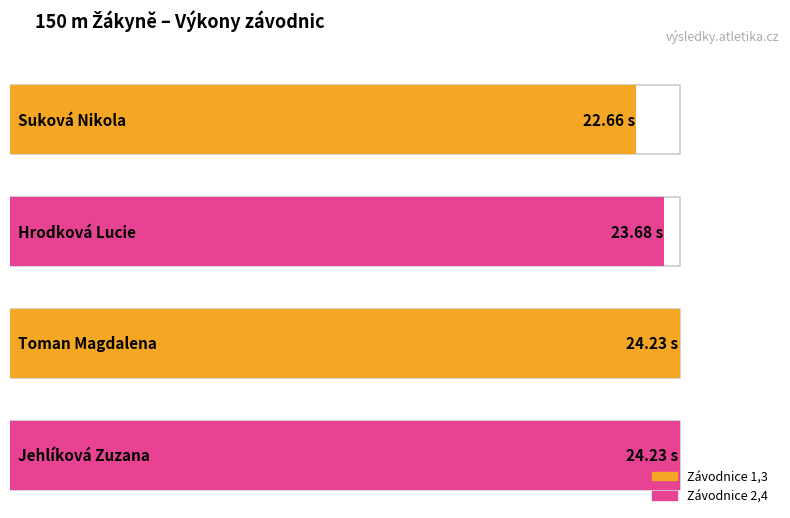

Which category has the lowest value across all series?

Suková Nikola